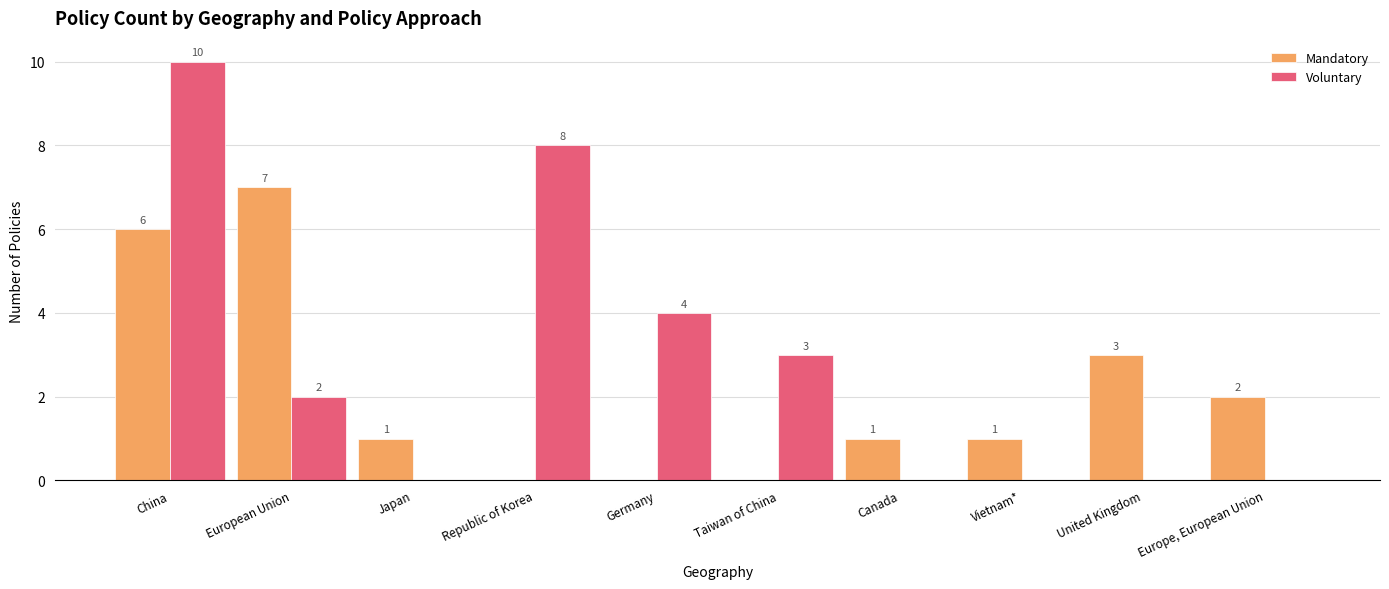

How many groups of bars are there?

10